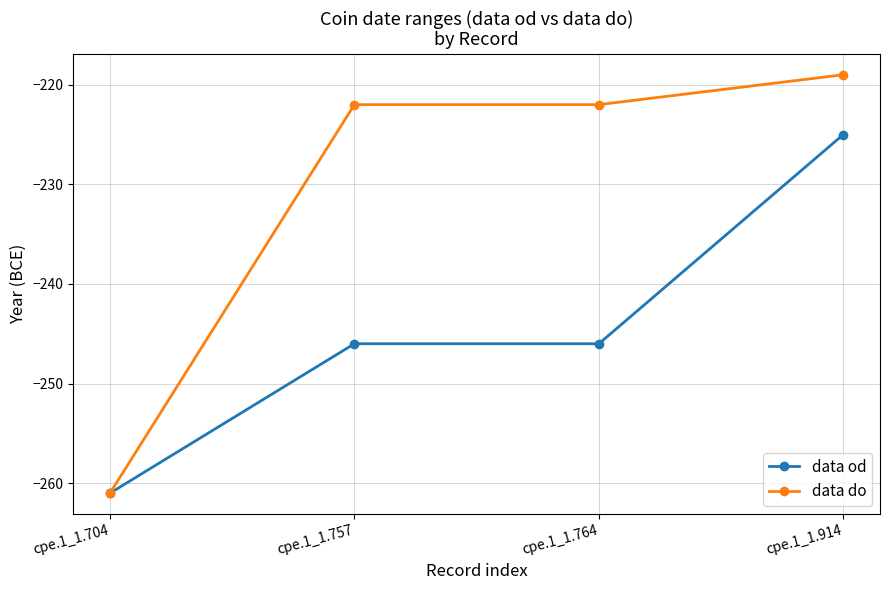

What are all the series names shown in the legend?

data od, data do